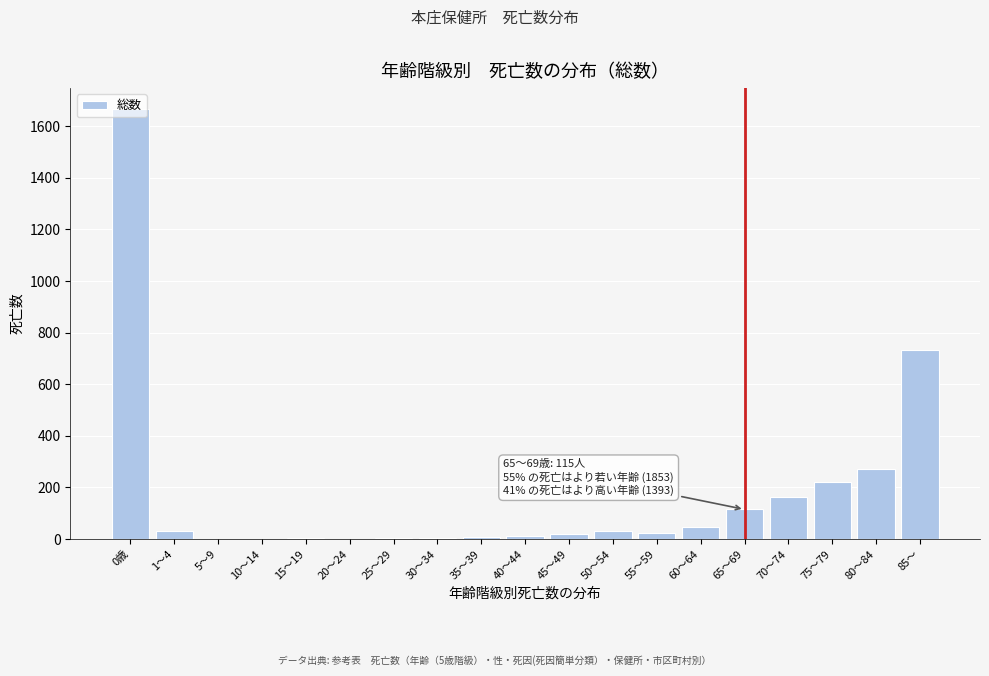

Is it true that the value at 60～64 is 48?

True